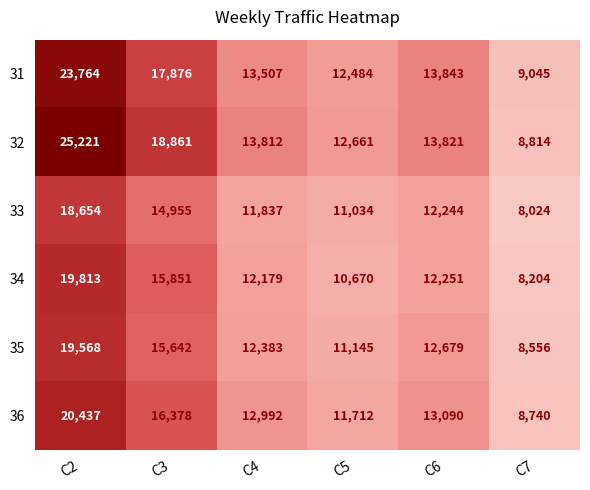

Which category has the lowest value across all series?

C7